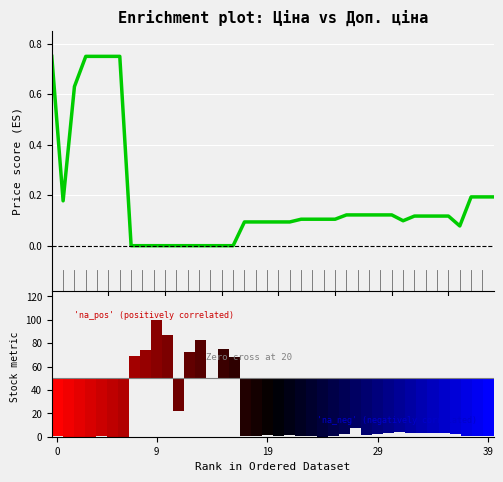

What is the change in value from 32 to 37?

+0.1